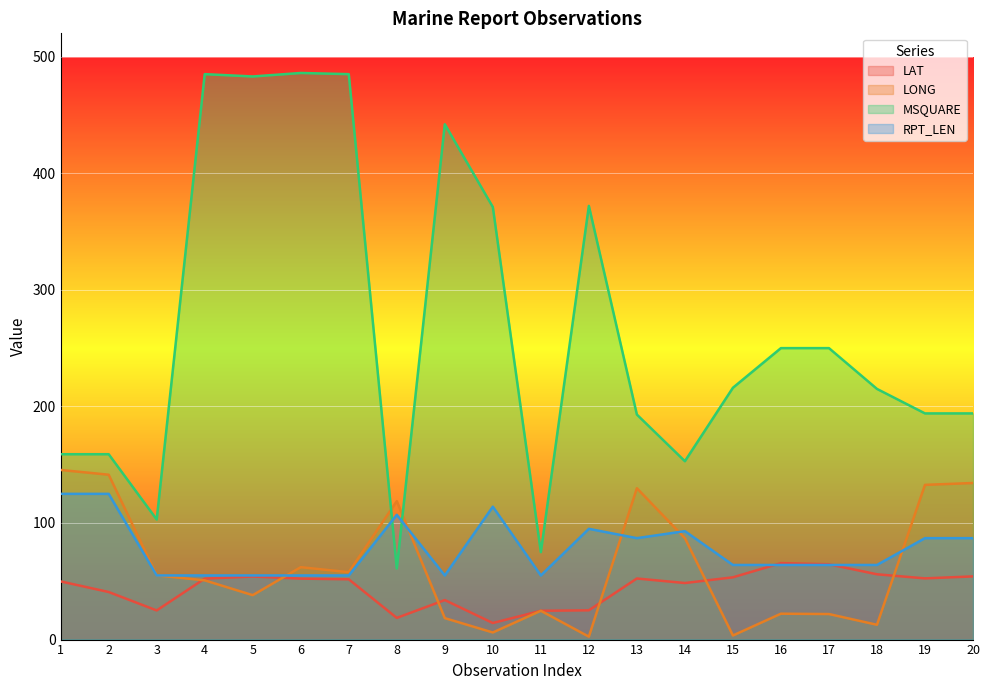

Count the number of data series in this chart.

4